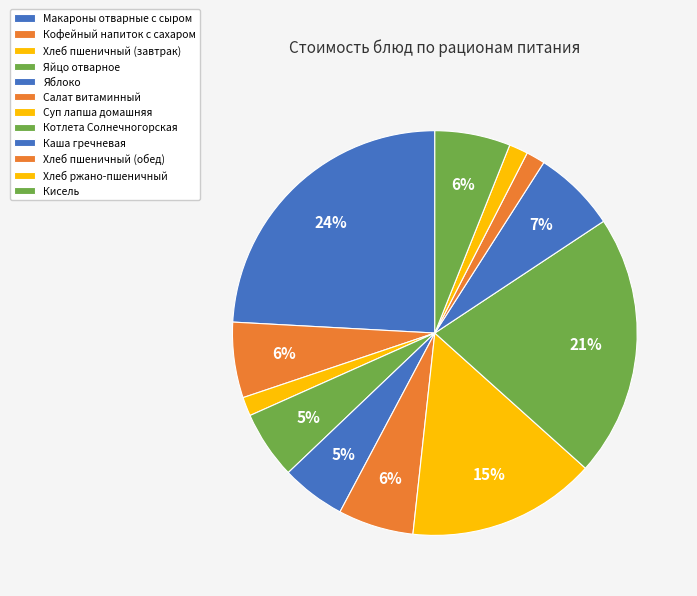

Which slice is the smallest?

Хлеб пшеничный (завтрак)